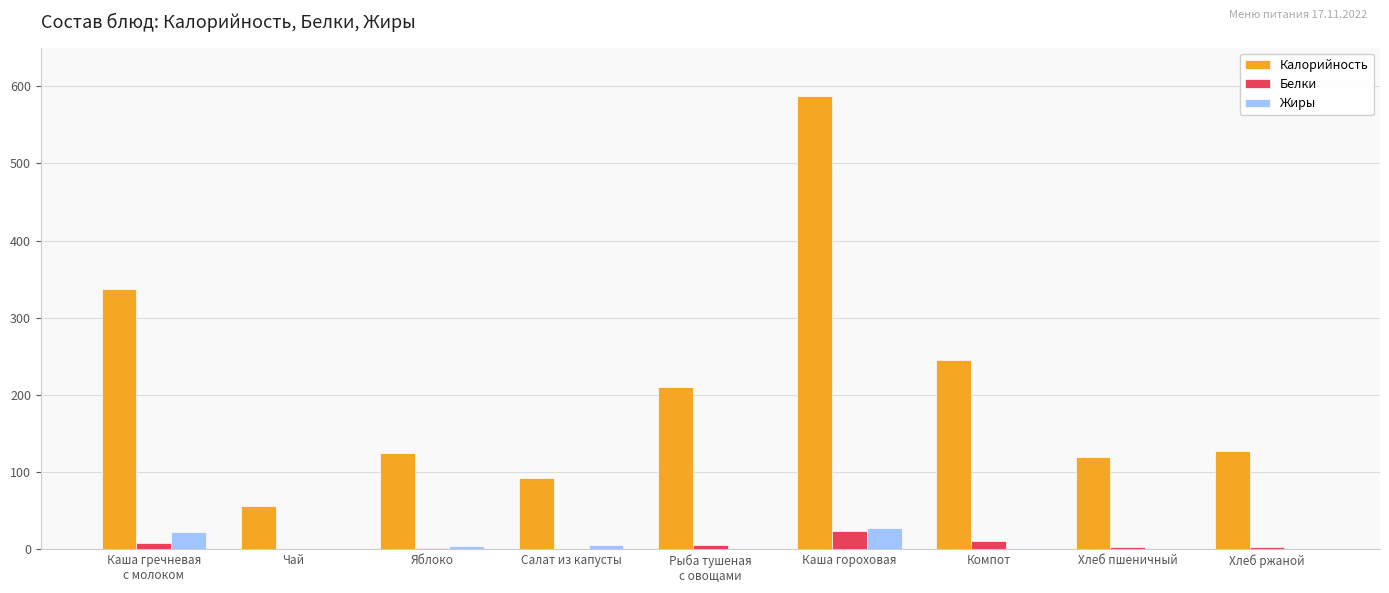

What is the sum of all Жиры values?

65.7